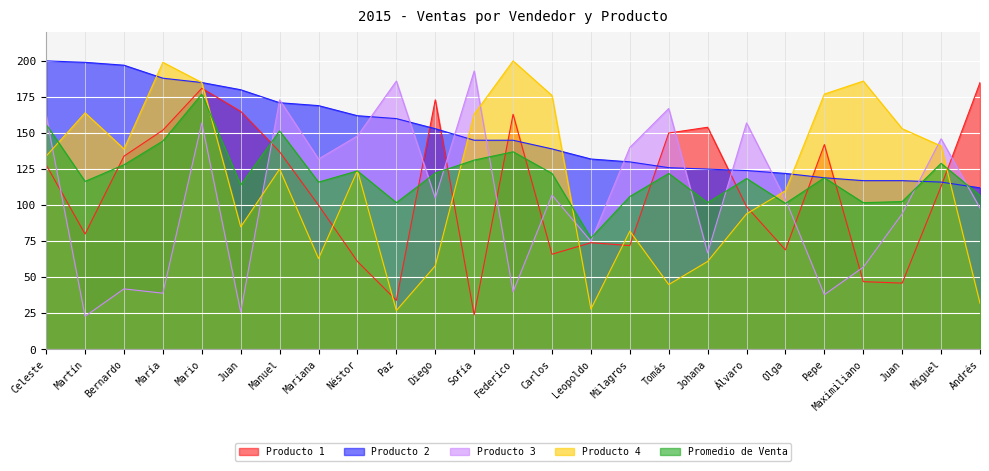

Does the chart display data point markers on the line(s)?

No